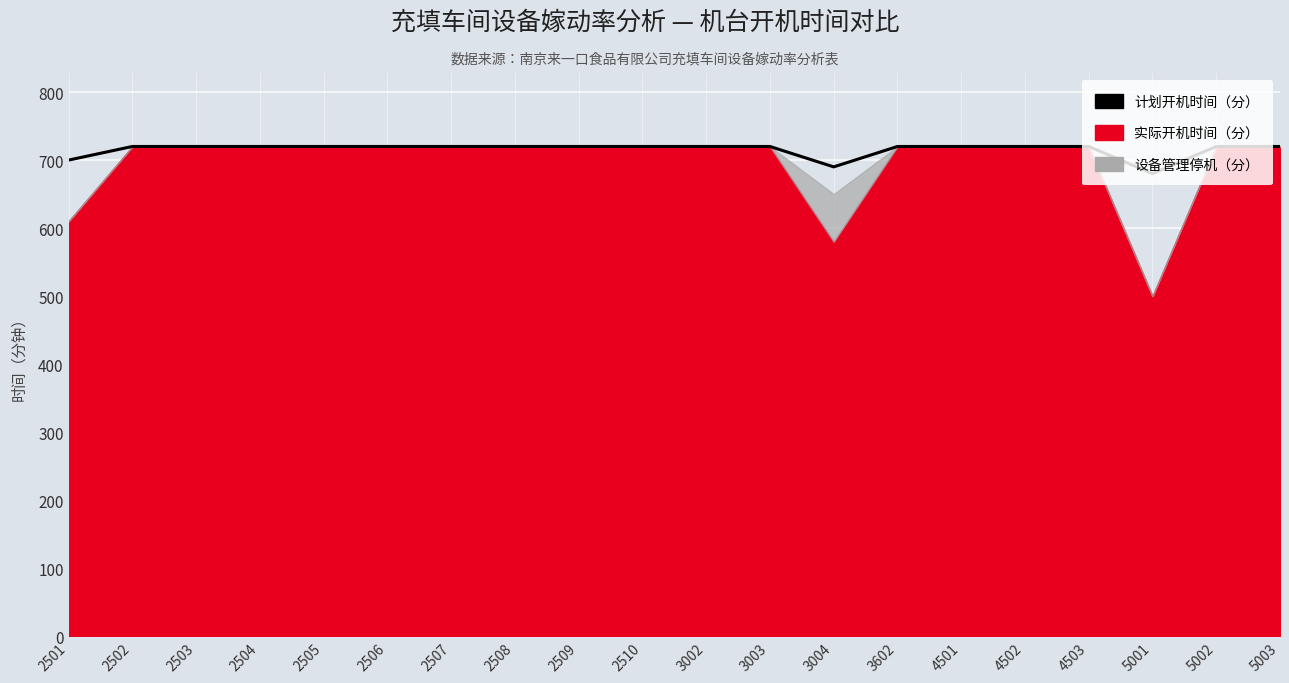

What is the greatest value displayed?

720